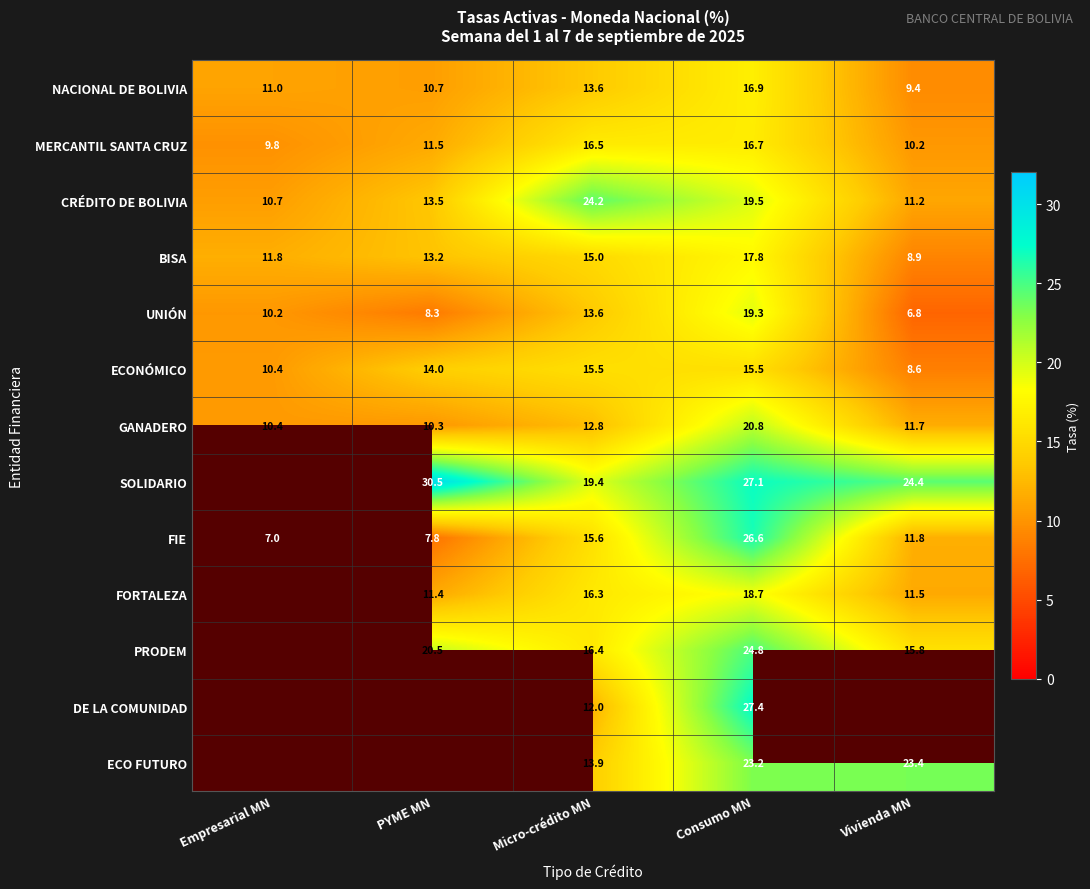

What is the greatest value displayed?

30.5